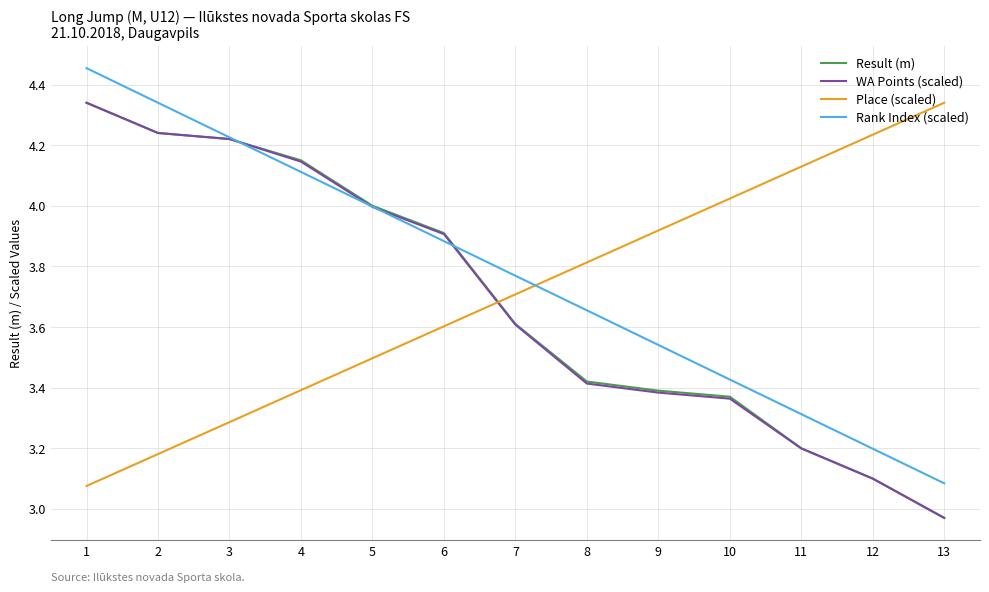

Between 3 and 12, which series saw the biggest shift?

WA Points (scaled)